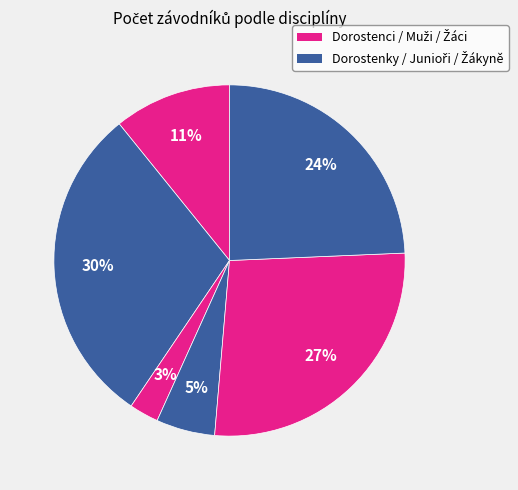

How many segments does this pie chart have?

6